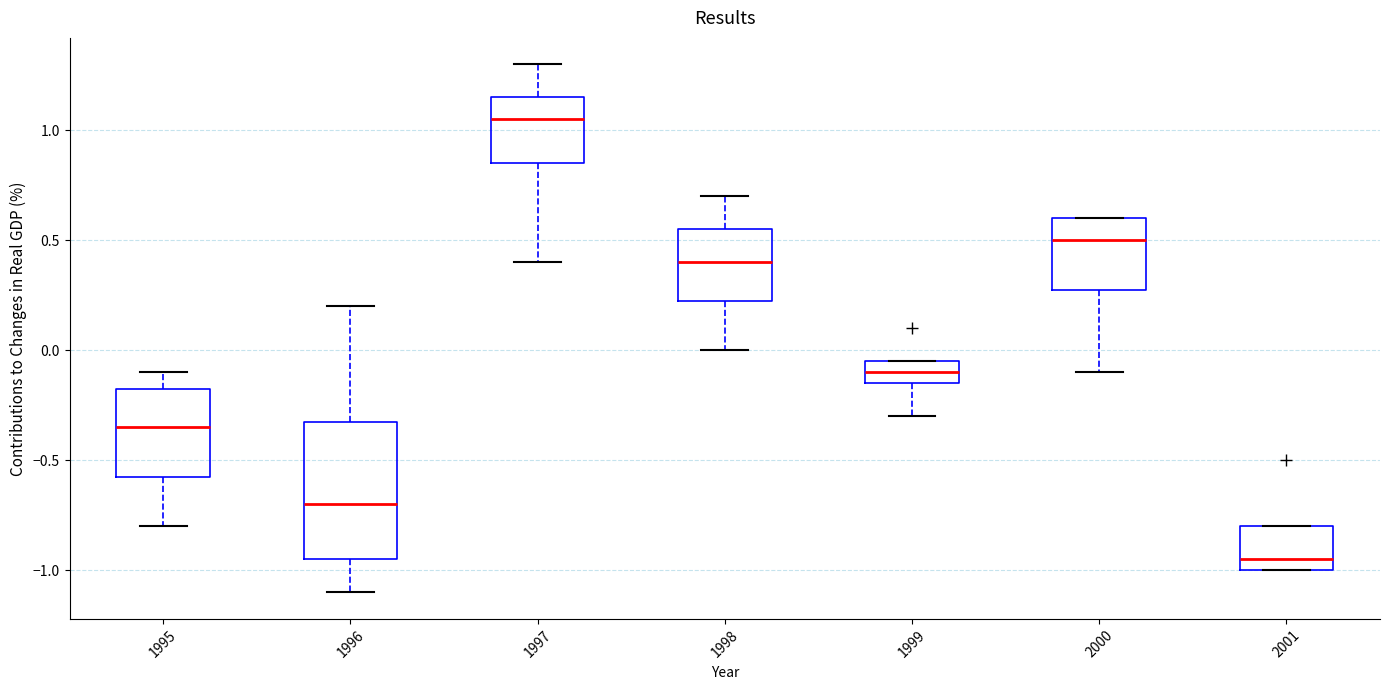

Where is the lower edge of the box at x = 1997 on the y-axis? The values are not printed on the chart, so give them approximately, as read against the axis.

0.85